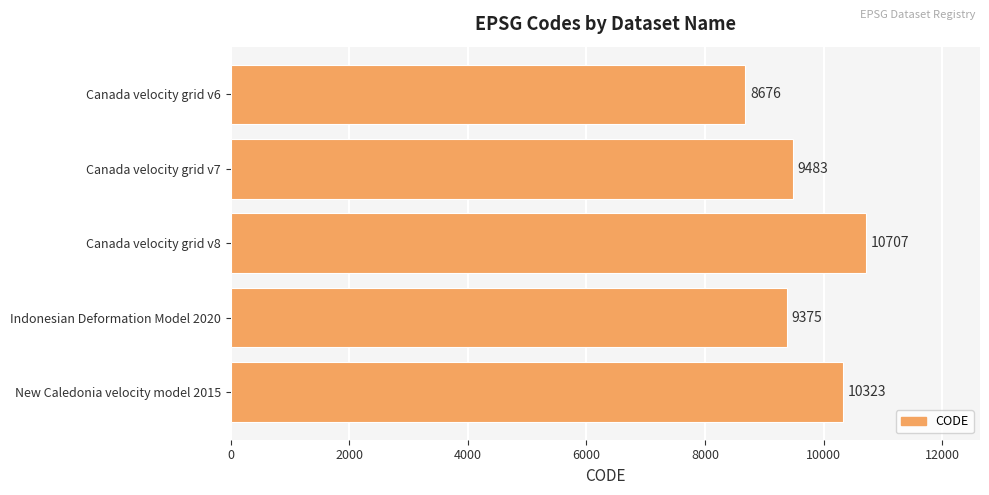

What is the ratio of the value at Indonesian Deformation Model 2020 to the value at Canada velocity grid v7?

1.0